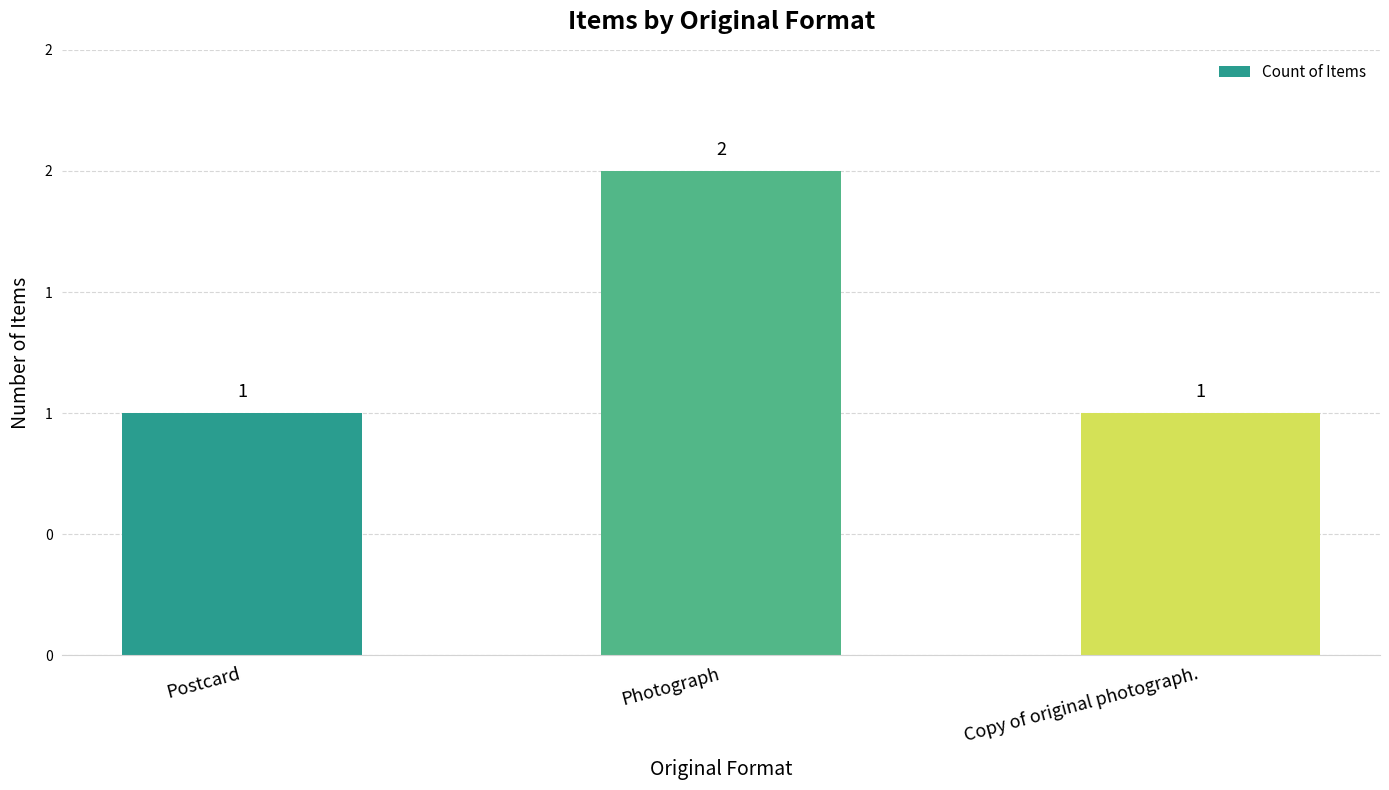

List the labels in order of value, smallest first.

Postcard, Copy of original photograph., Photograph